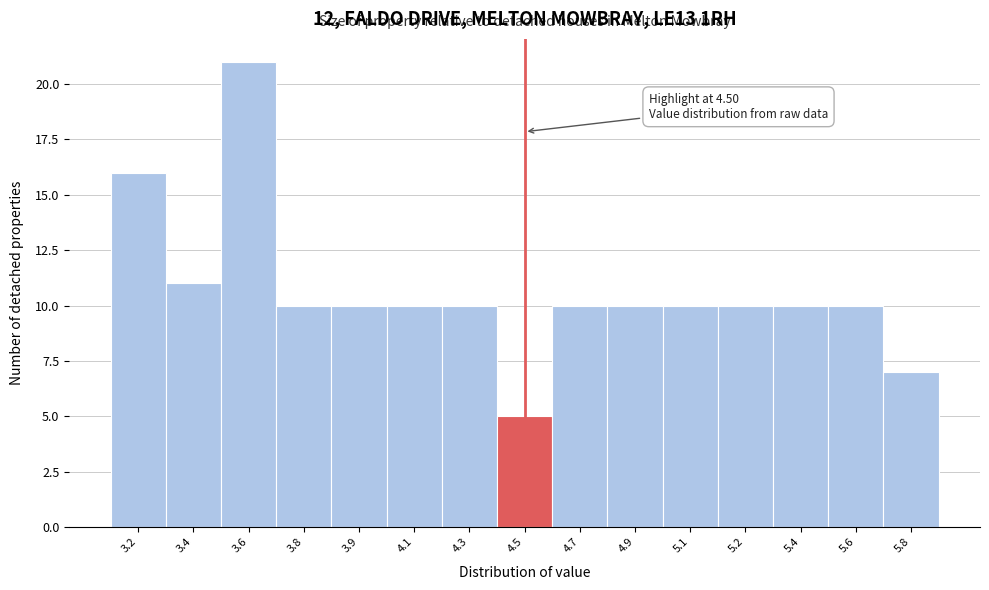

Reading right to left, list all the values displayed in this chart.

7	10	10	10	10	10	10	5	10	10	10	10	21	11	16